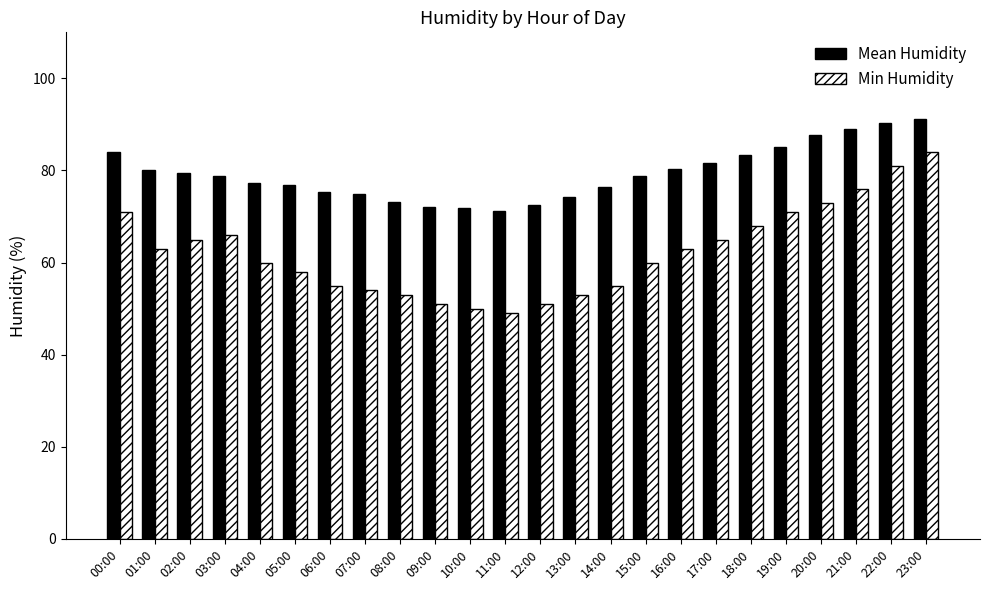

What is the approximate value of Min Humidity at 21:00?

76.0